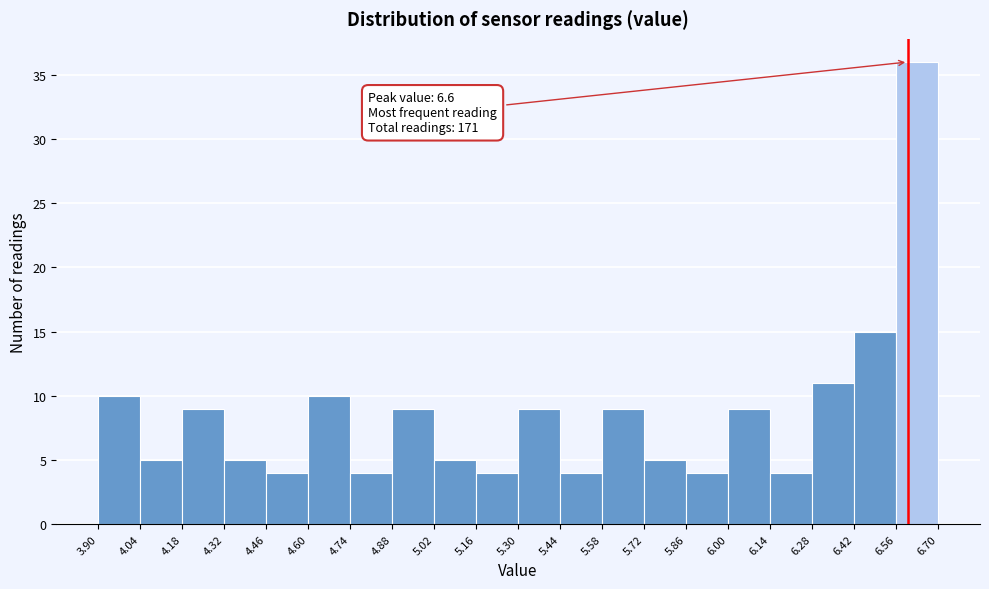

Which range on the x-axis has the tallest bar?

6.56 to 6.70